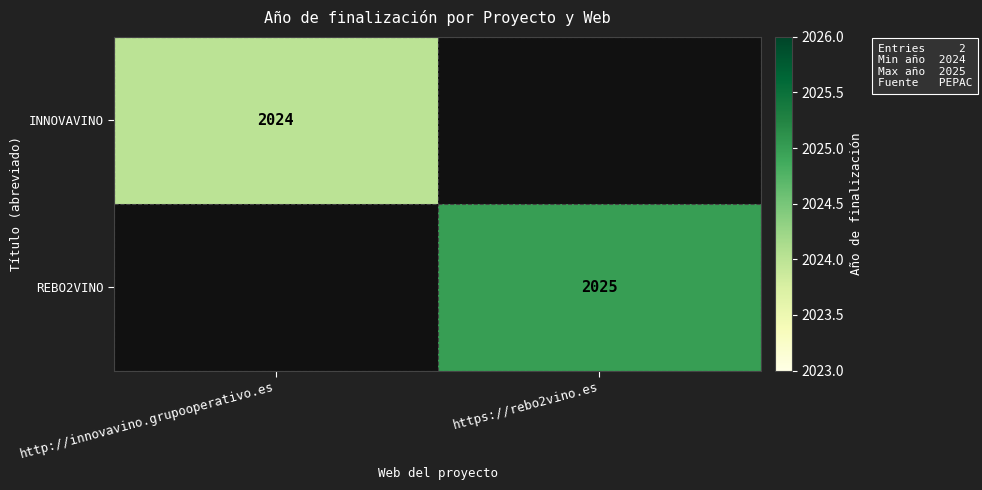

True or false: INNOVAVINO has a value of 3033 at http://innovavino.grupooperativo.es.

False